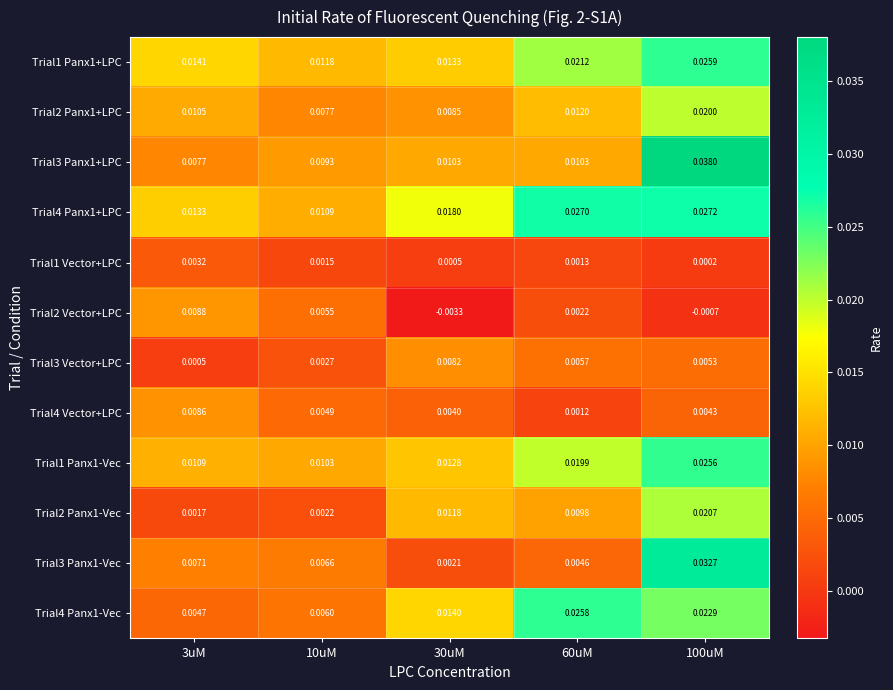

List the series in order of their peak value, highest first.

Trial3 Panx1+LPC, Trial3 Panx1-Vec, Trial4 Panx1+LPC, Trial1 Panx1+LPC, Trial4 Panx1-Vec, Trial1 Panx1-Vec, Trial2 Panx1-Vec, Trial2 Panx1+LPC, Trial2 Vector+LPC, Trial4 Vector+LPC, Trial3 Vector+LPC, Trial1 Vector+LPC